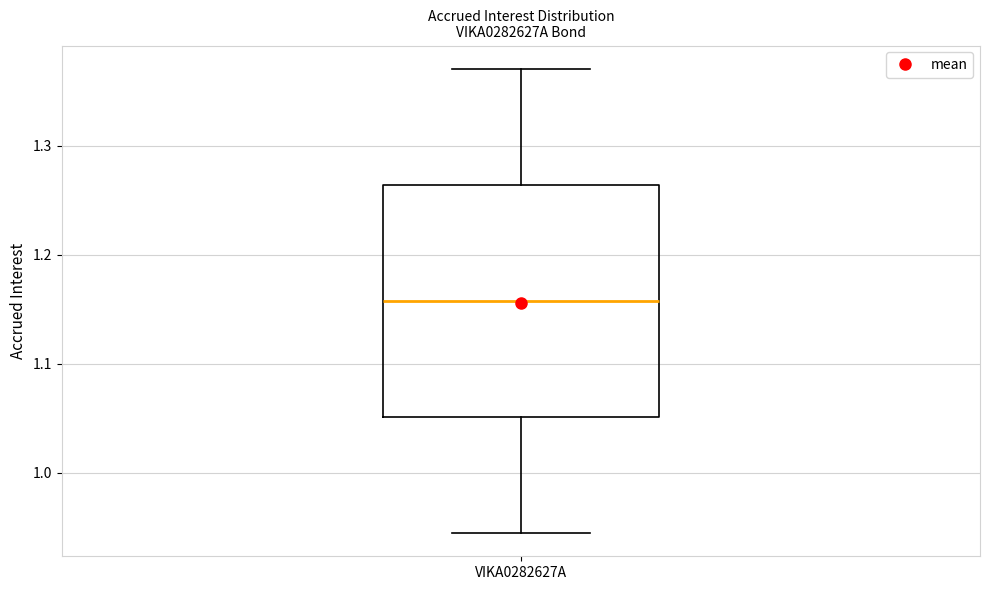

Transcribe this box plot: give where the median line is, the range the box spans, and where the two whiskers end, as read against the y-axis. The values are not printed on the chart, so give them approximately, as read against the axis.

median 1.16, box 1.05 to 1.26, whiskers 0.94 to 1.37